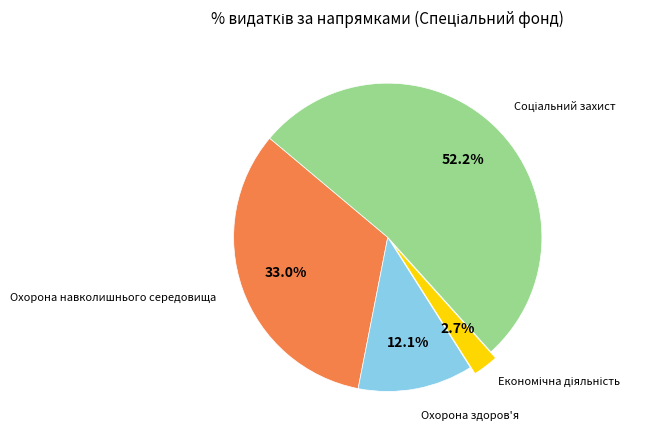

Is there a majority slice in this chart?

Yes